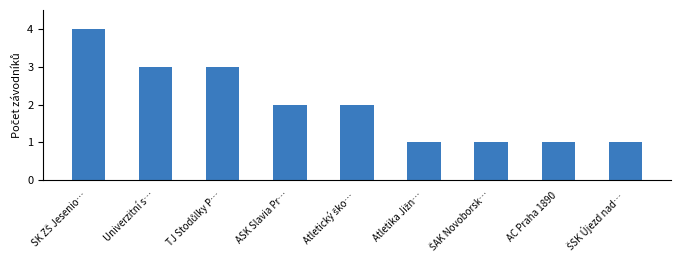

How many series are shown in this chart?

1